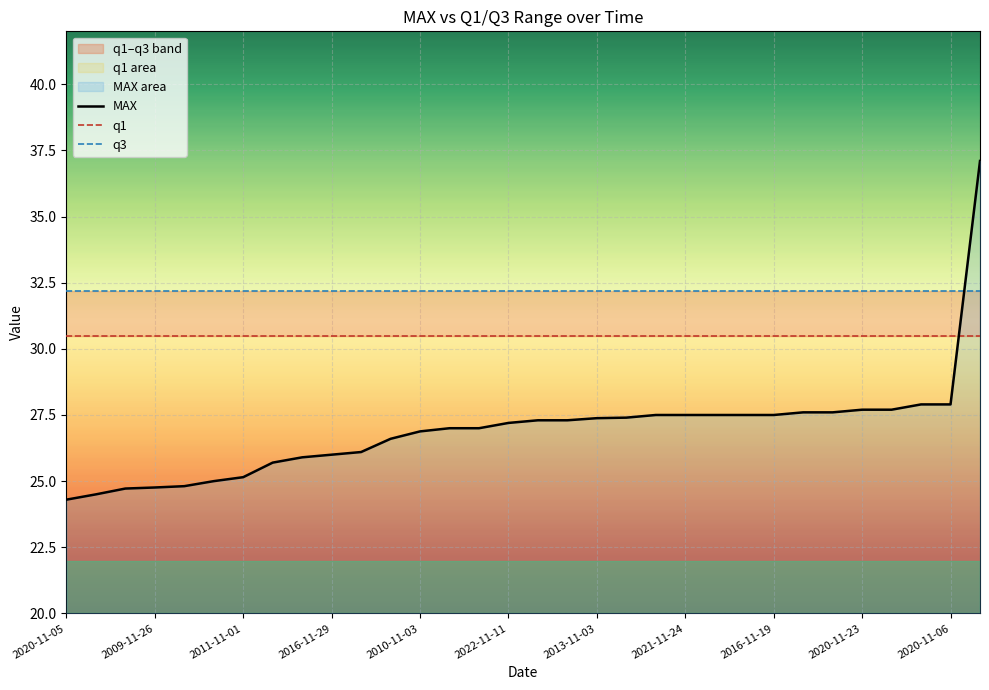

The value of MAX at 2020-11-06 is 27.9. True or false?

True